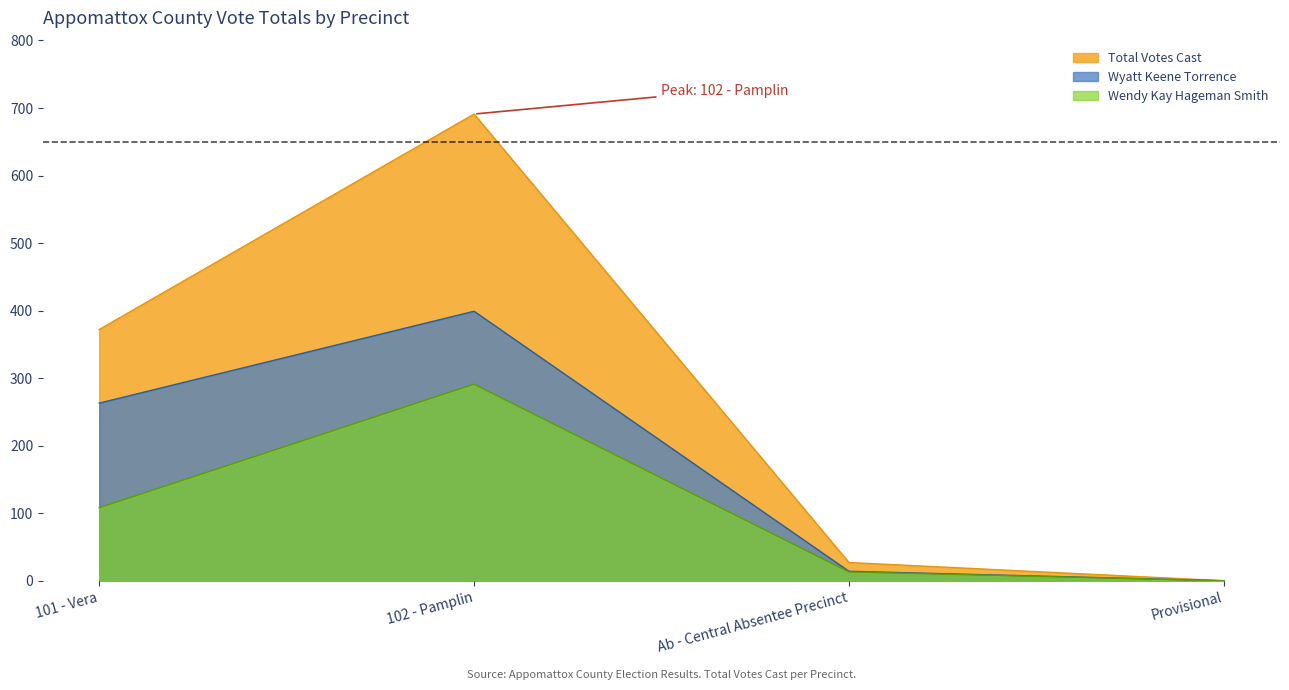

True or false: Wyatt Keene Torrence has a value of 614 at 102 - Pamplin.

False